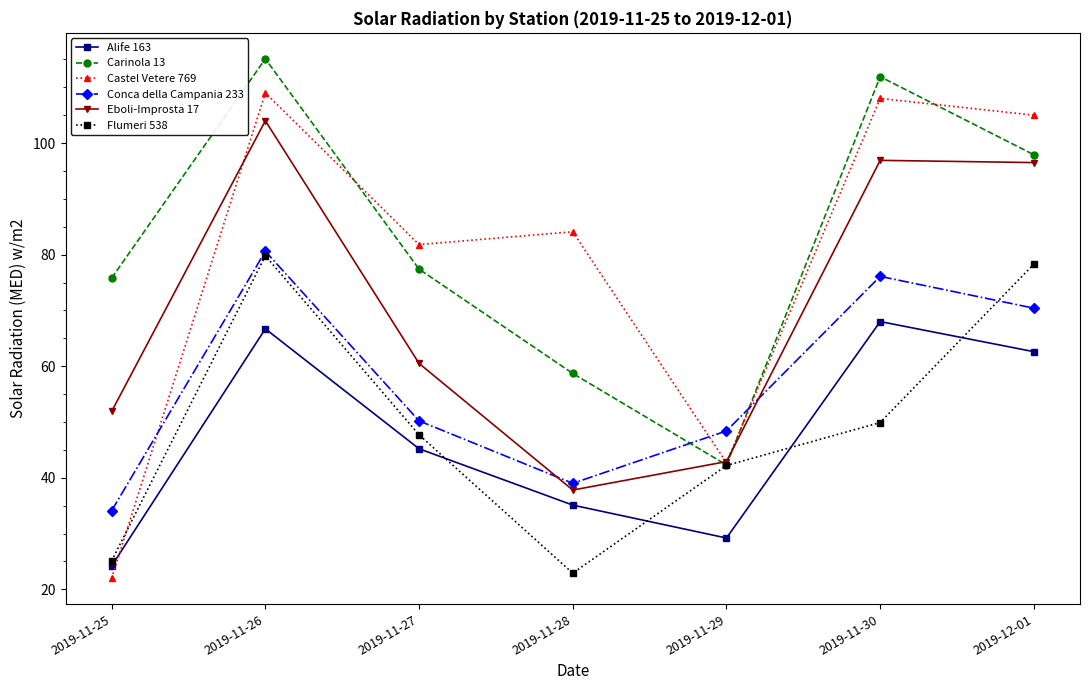

The value of Alife 163 at 2019-12-01 is 62.6. True or false?

True